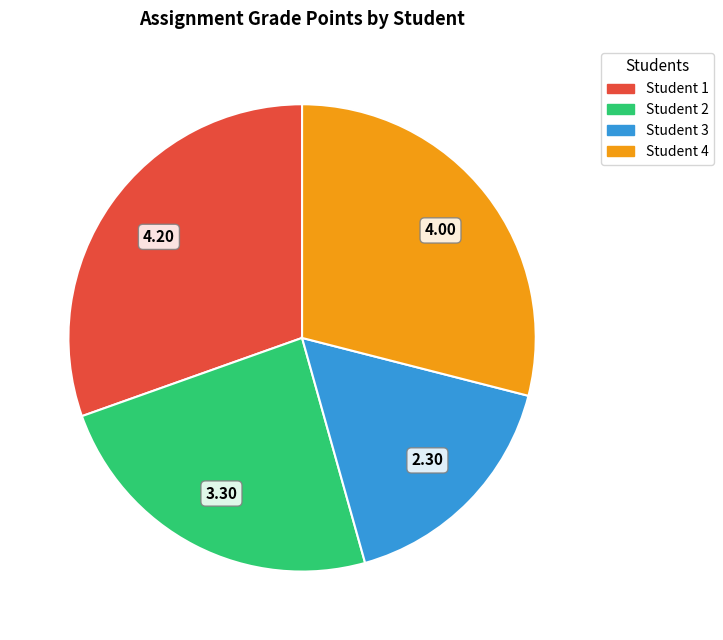

Approximately how many times larger is the value at Student 3 compared to Student 2?

0.7